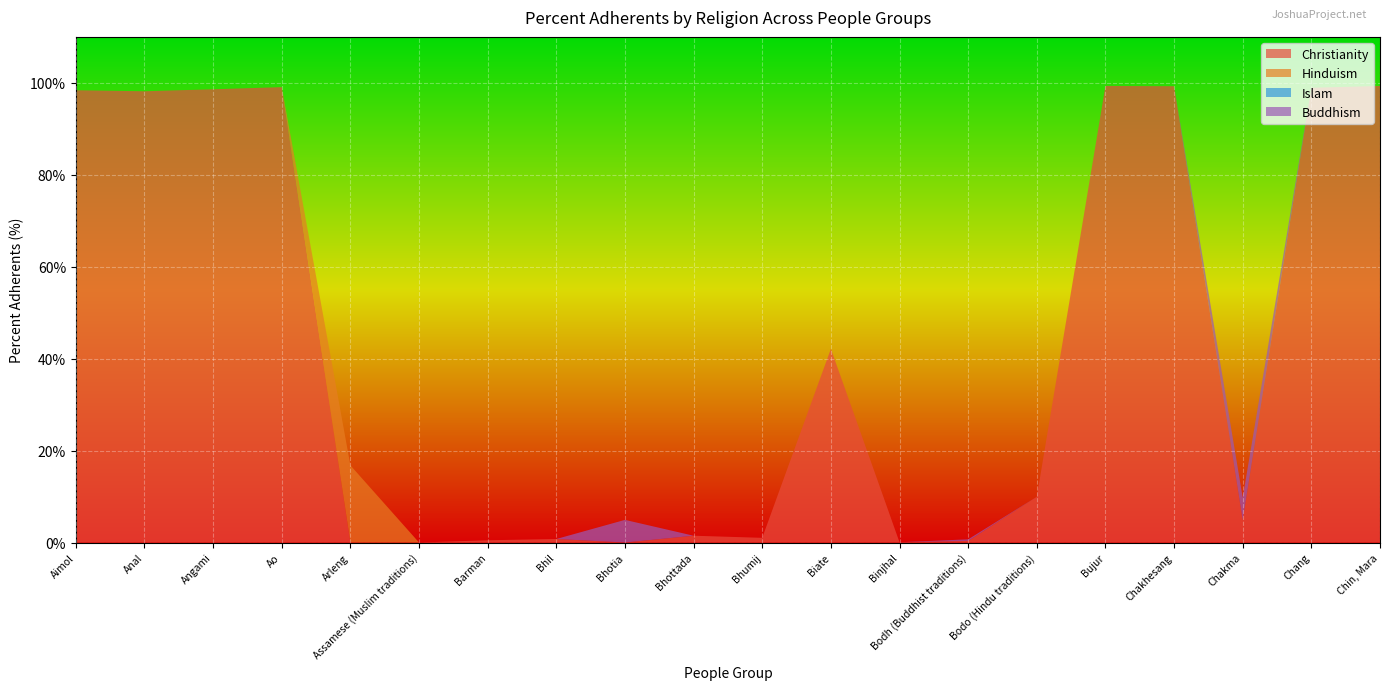

Reading right to left, what are all the values shown in this chart?

Christianity: 99.3	98.9	4.9	99.3	99.3	9.9	0.3	0.1	42.1	1.0	1.5	0.0	0.8	0.5	0.0	0.0	99.1	98.6	98.2	98.4
Hinduism: 0.0	0.0	0.0	0.0	0.0	0.0	0.0	0.0	0.0	0.0	0.0	0.0	0.0	0.0	0.0	16.8	0.0	0.0	0.0	0.0
Islam: 0.0	0.0	0.0	0.0	0.0	0.0	0.0	0.0	0.0	0.0	0.0	0.0	0.0	0.0	0.0	0.0	0.0	0.0	0.0	0.0
Buddhism: 0.0	0.0	4.9	0.0	0.0	0.0	0.3	0.0	0.0	0.0	0.0	4.9	0.0	0.0	0.0	0.0	0.0	0.0	0.0	0.0